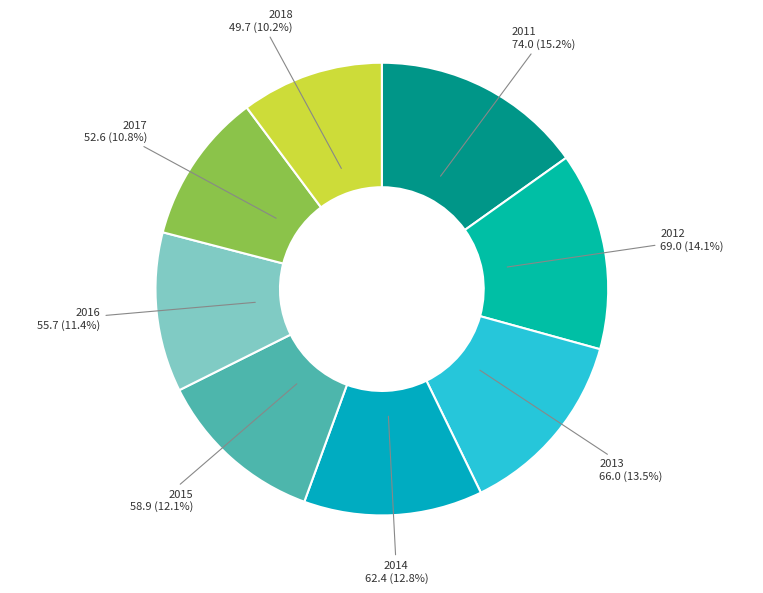

How many slices are in this pie chart?

8